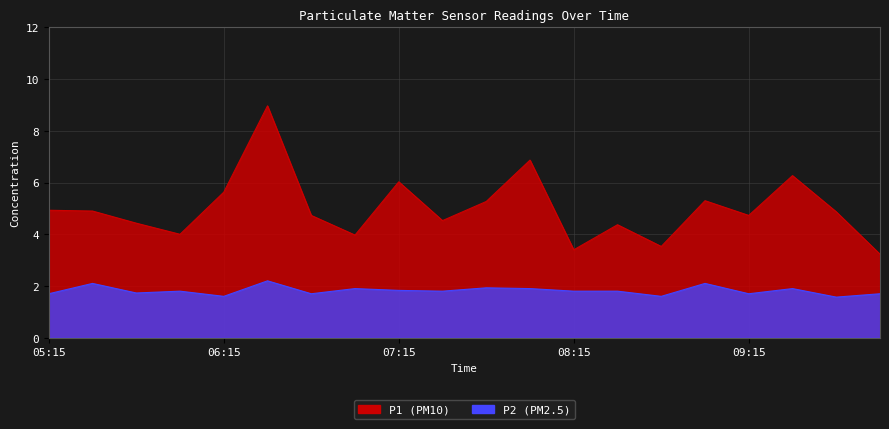

What is the minimum value shown in the chart?

1.6